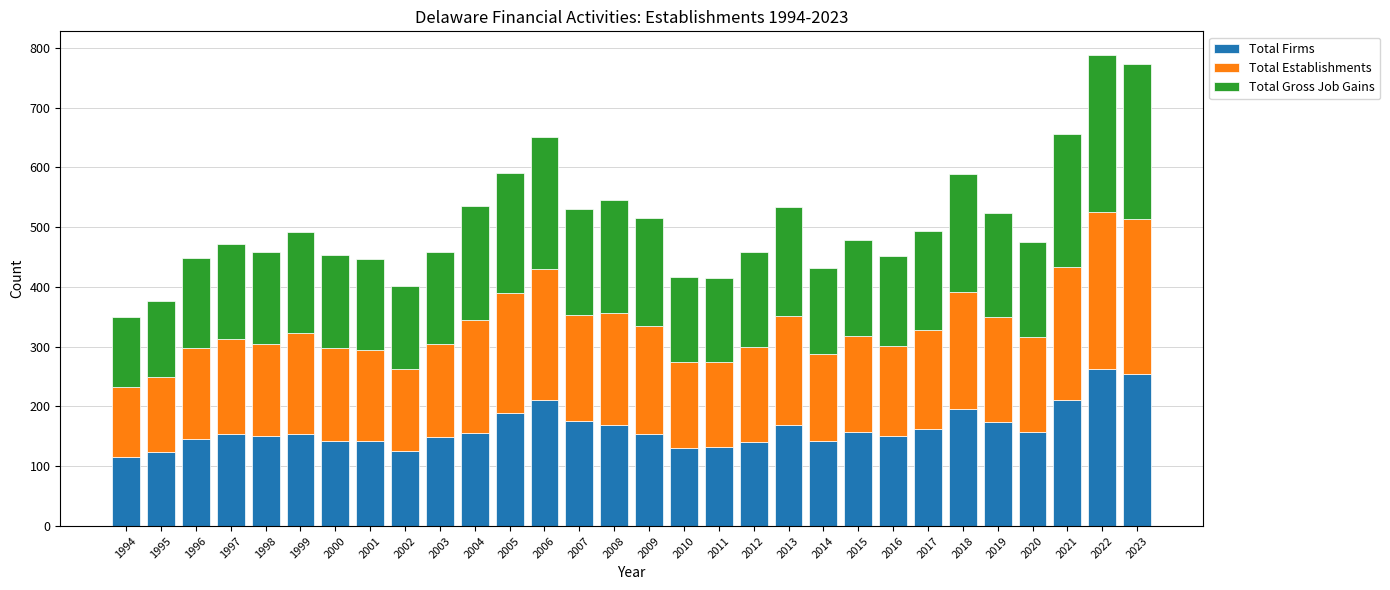

What is the maximum value for Total Firms?

262